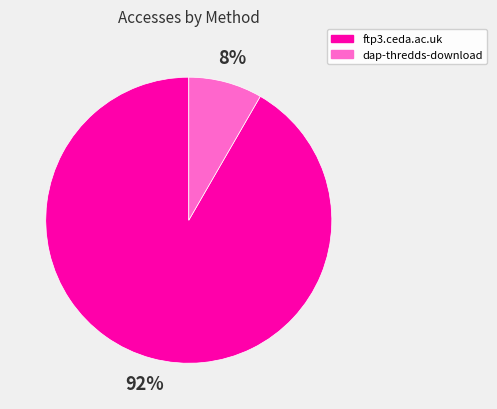

Combined, do ftp3.ceda.ac.uk and dap-thredds-download account for over 50%?

Yes